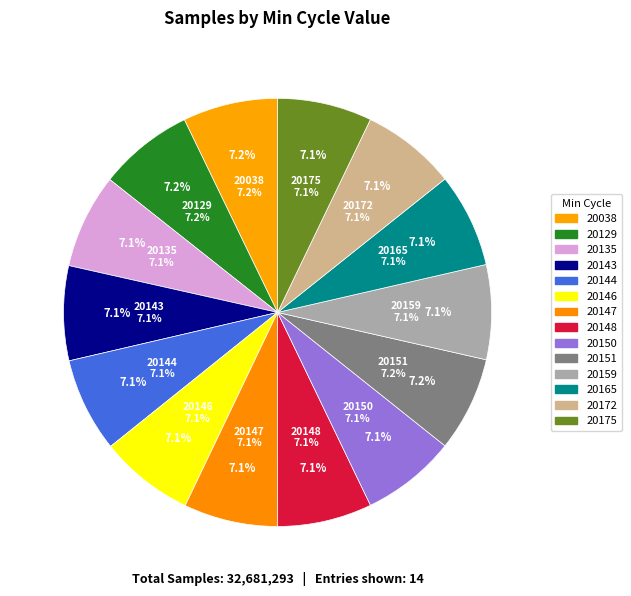

Is there any slice that represents more than half of the pie?

No